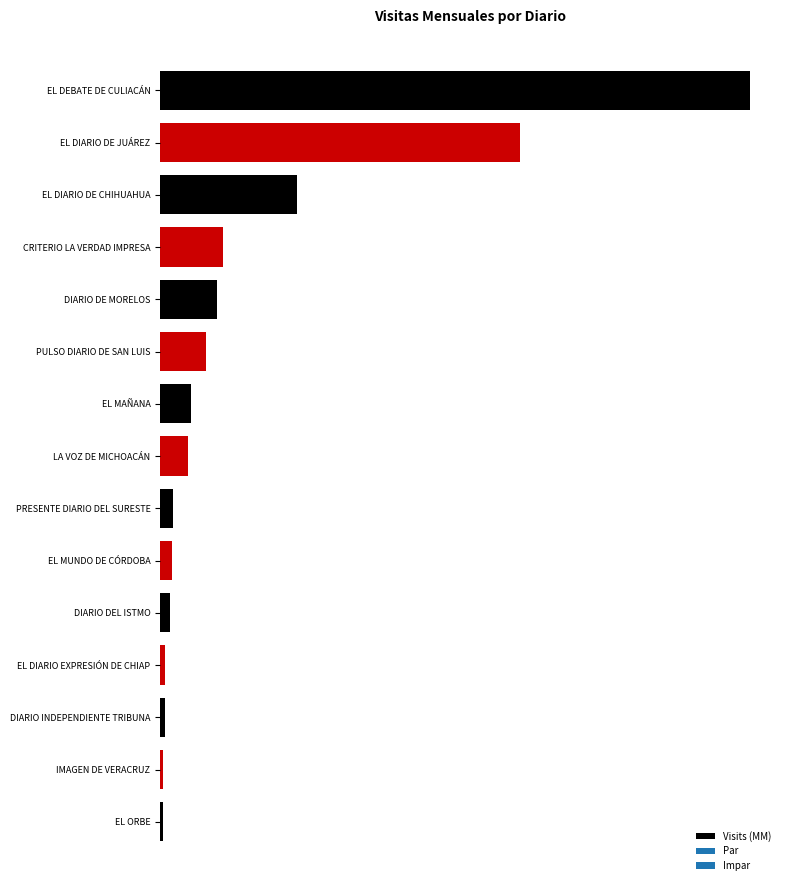

Where is the data nearest to the value 19534857?

EL DIARIO DE JUÁREZ